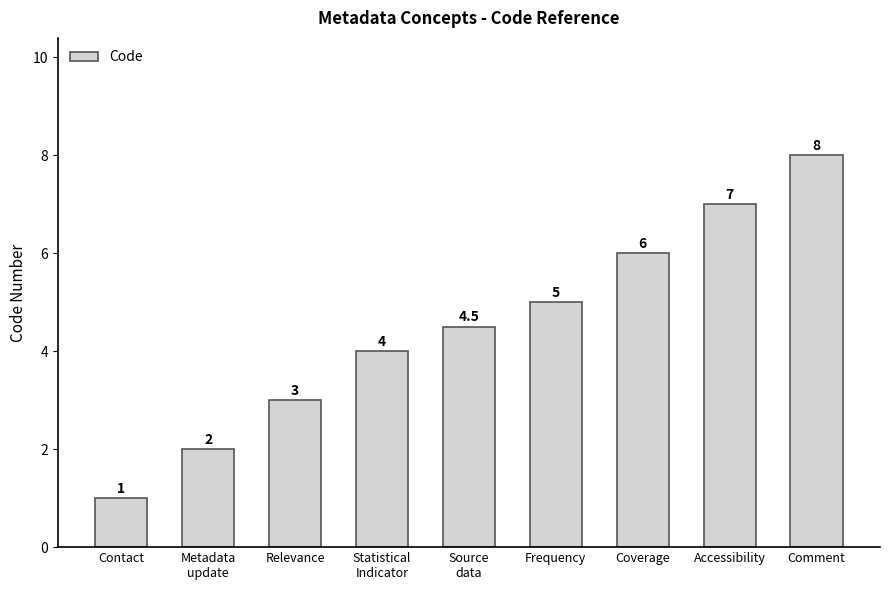

How many values are between 3 and 6?

5